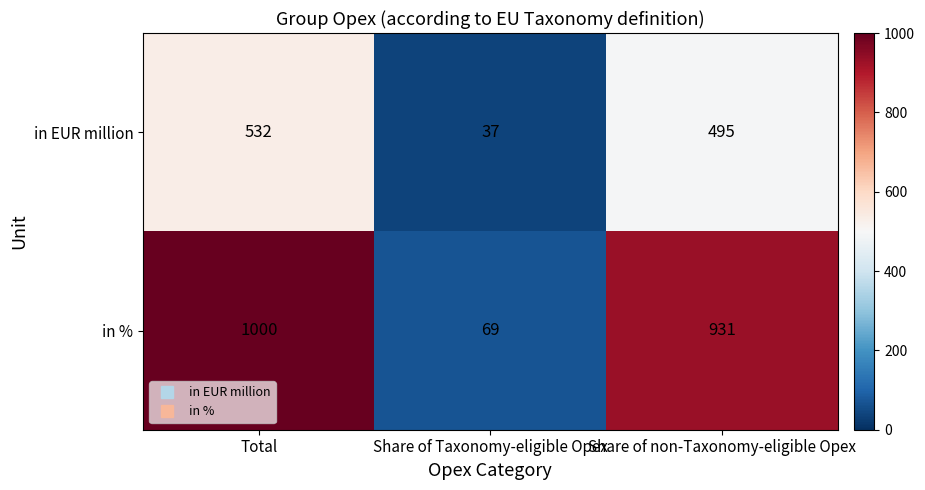

What is the sum of all in % values?

2000